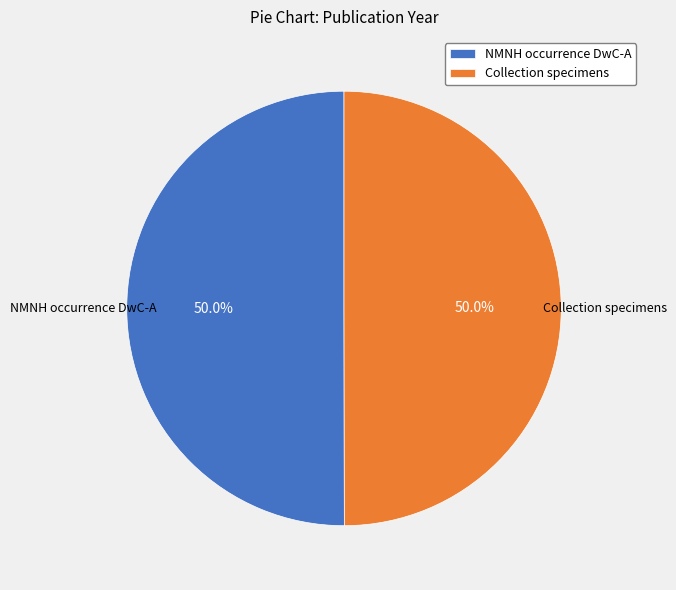

What portion of the pie excludes NMNH occurrence DwC-A?

50.0%